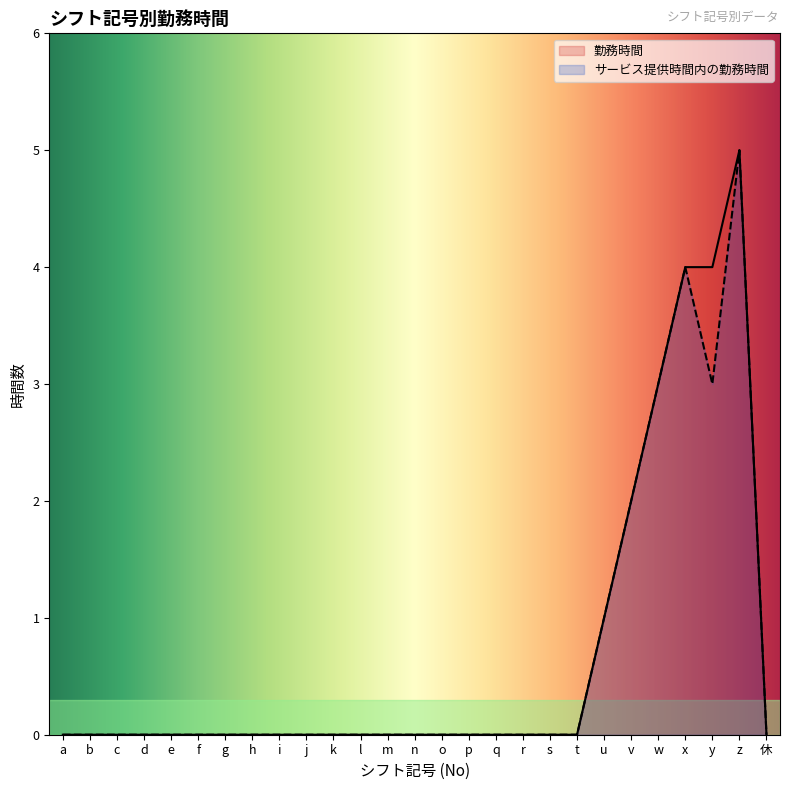

Which category has the lowest value across all series?

a